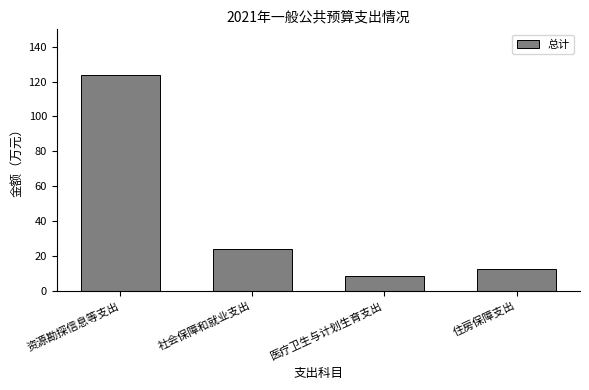

Which has a higher value, 资源勘探信息等支出 or 住房保障支出?

资源勘探信息等支出